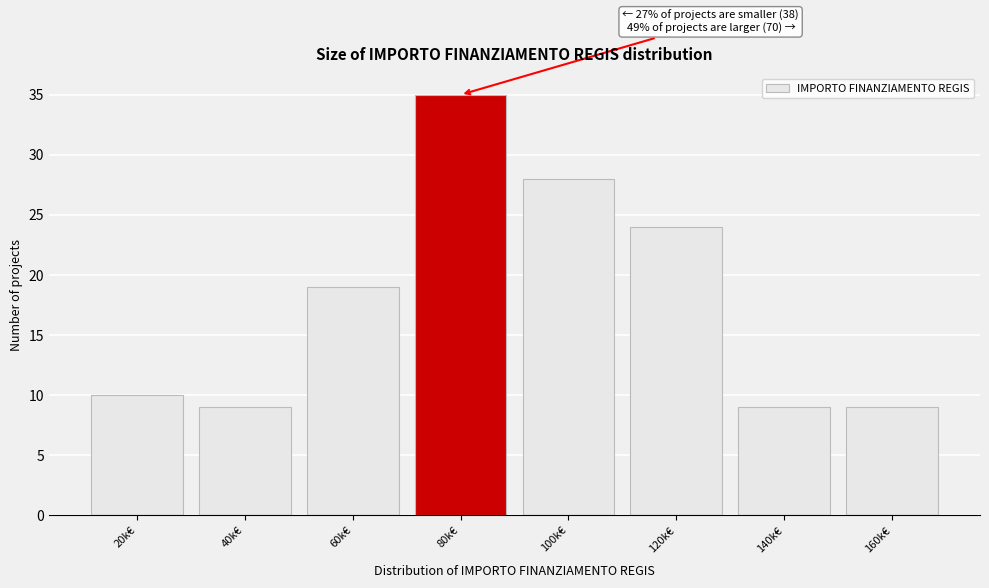

Reading left to right, list all the values displayed in this chart.

10	9	19	35	28	24	9	9